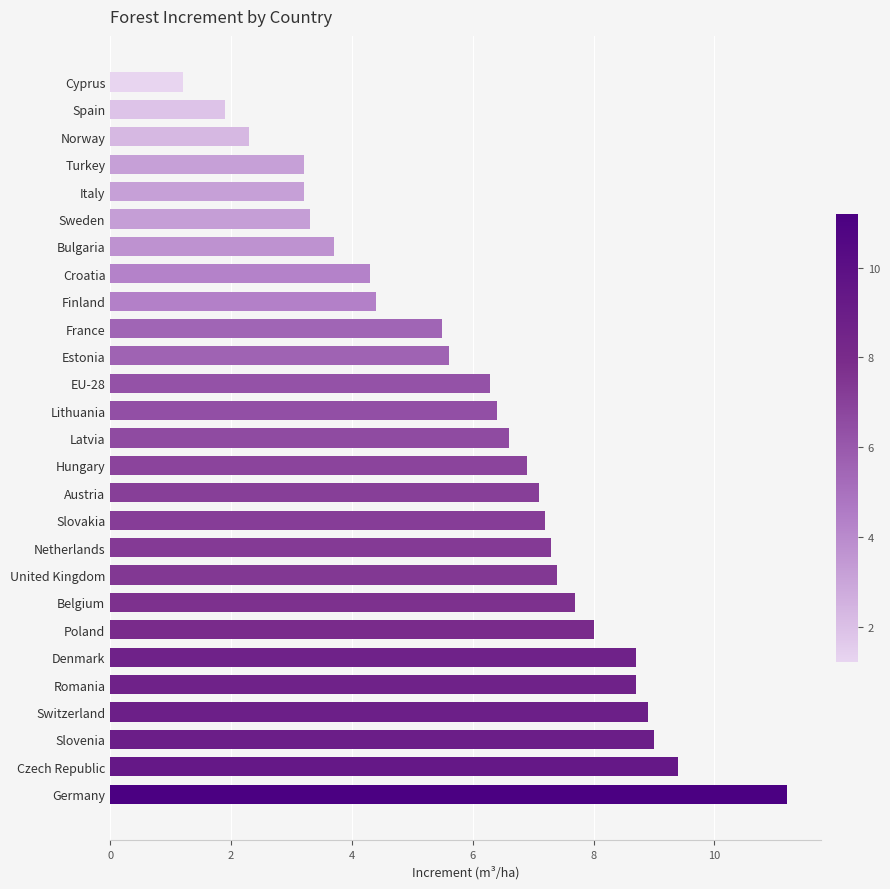

Reading top to bottom, transcribe all the data shown in this chart.

1.2	1.9	2.3	3.2	3.2	3.3	3.7	4.3	4.4	5.5	5.6	6.3	6.4	6.6	6.9	7.1	7.2	7.3	7.4	7.7	8.0	8.7	8.7	8.9	9.0	9.4	11.2